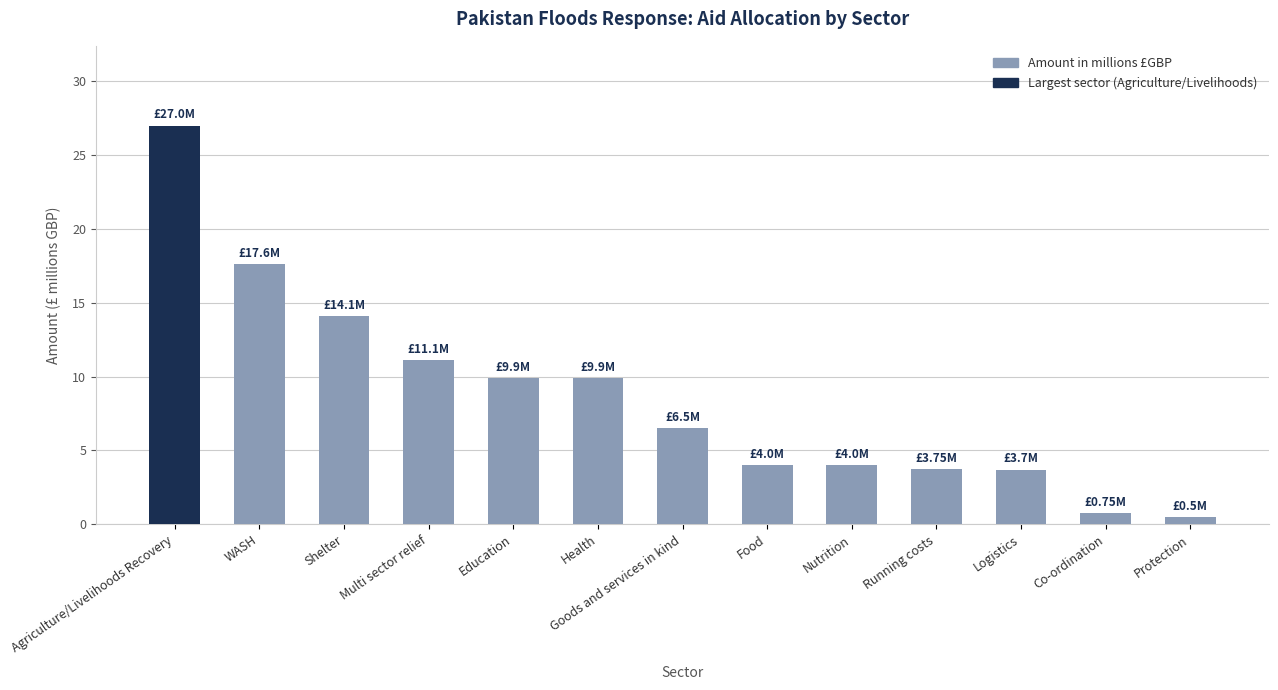

What is the label of the 2nd bar from the left?

WASH